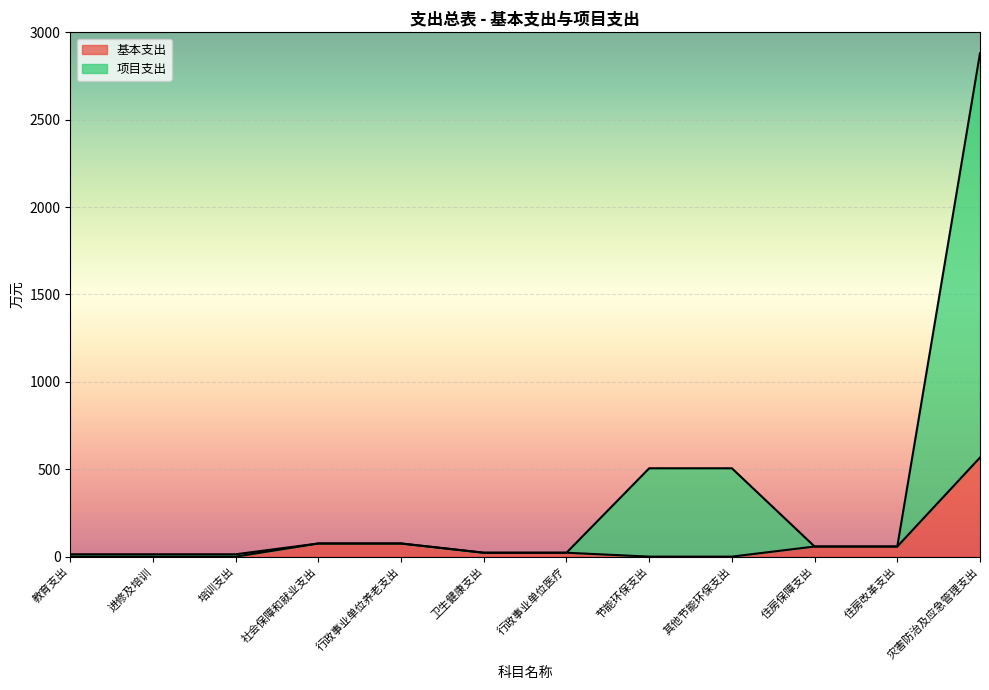

At which category is the sum across all series the highest?

灾害防治及应急管理支出